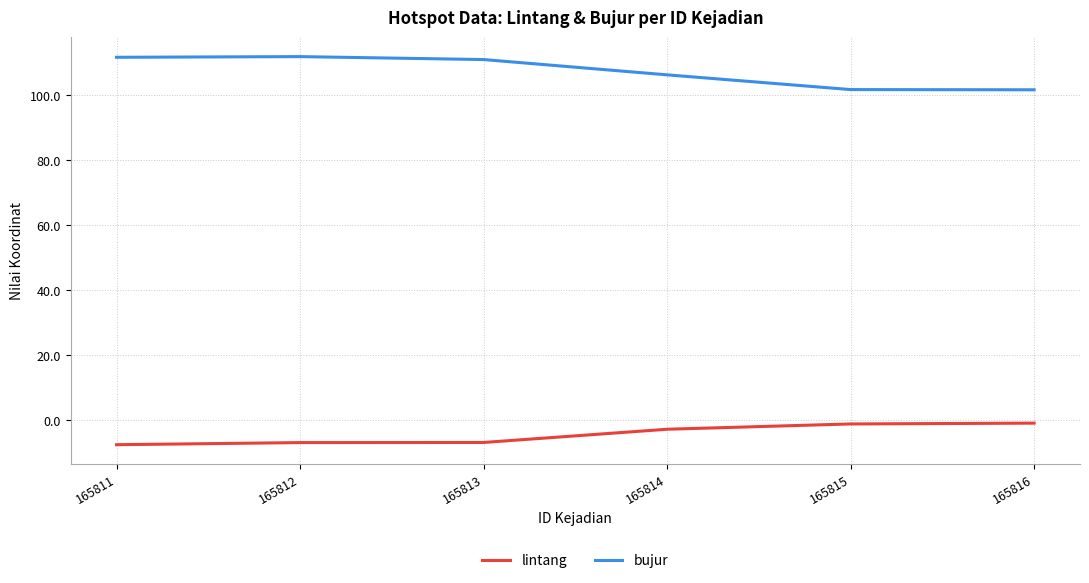

What are all the series names shown in the legend?

lintang, bujur